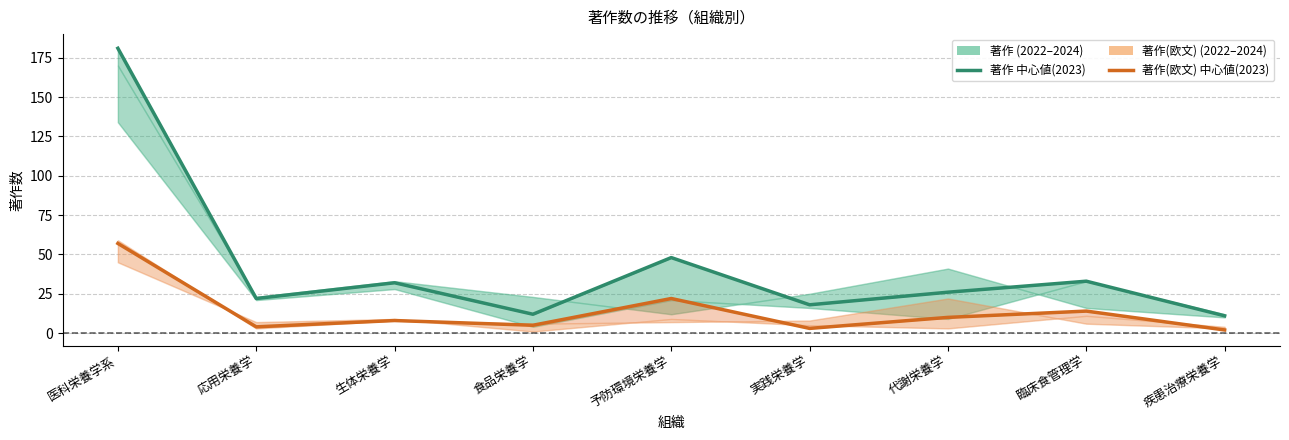

Reading left to right, transcribe all the data shown in this chart.

著作 (中心値2023): 医科栄養学系=181	応用栄養学=22	生体栄養学=32	食品栄養学=12	予防環境栄養学=48	実践栄養学=18	代謝栄養学=26	臨床食管理学=33	疾患治療栄養学=11
著作(欧文) (中心値2023): 医科栄養学系=57	応用栄養学=4	生体栄養学=8	食品栄養学=5	予防環境栄養学=22	実践栄養学=3	代謝栄養学=10	臨床食管理学=14	疾患治療栄養学=2